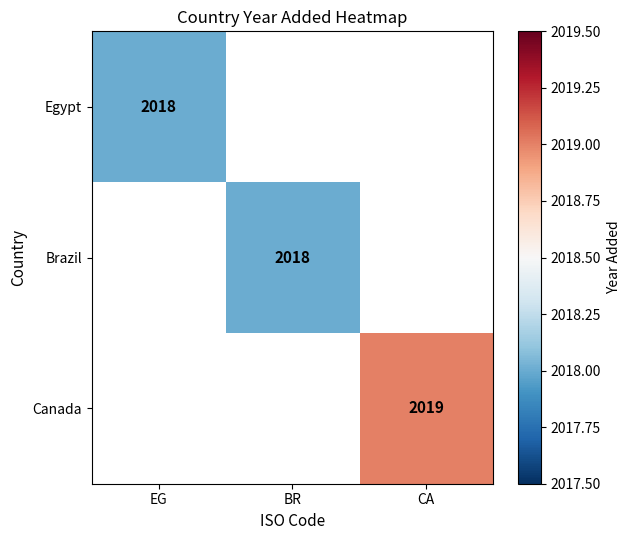

Between BR and CA, which is larger?

CA